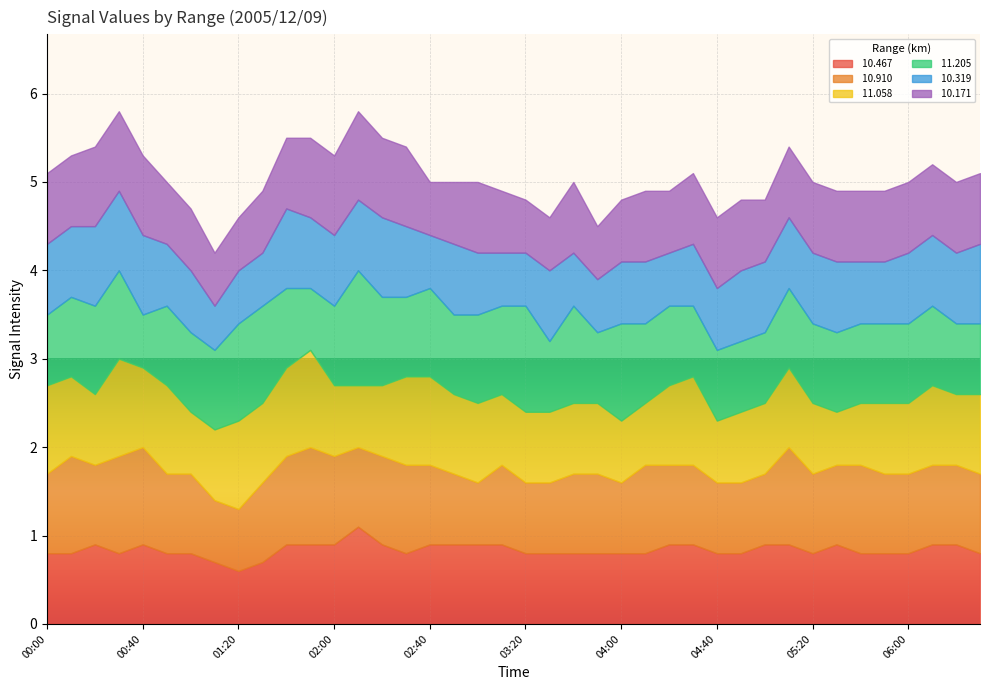

What is the greatest value displayed?

1.3